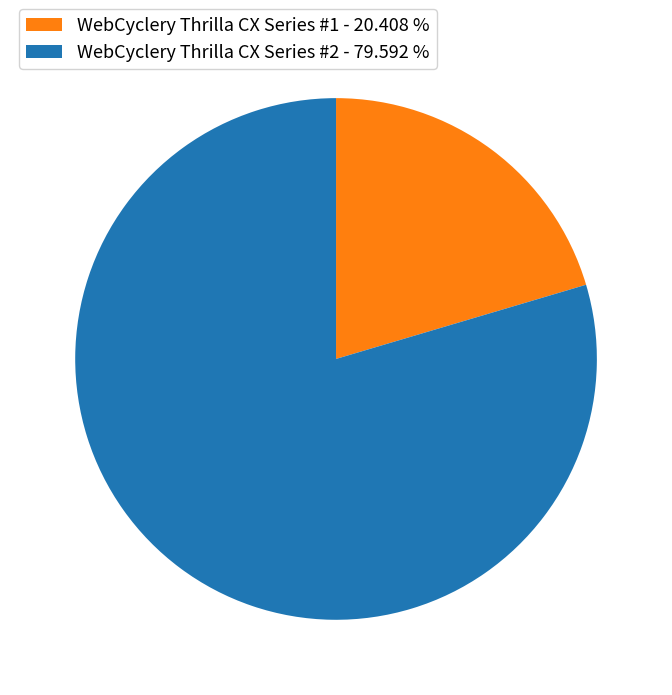

Which category has the smallest portion of the pie?

WebCyclery Thrilla CX Series #1